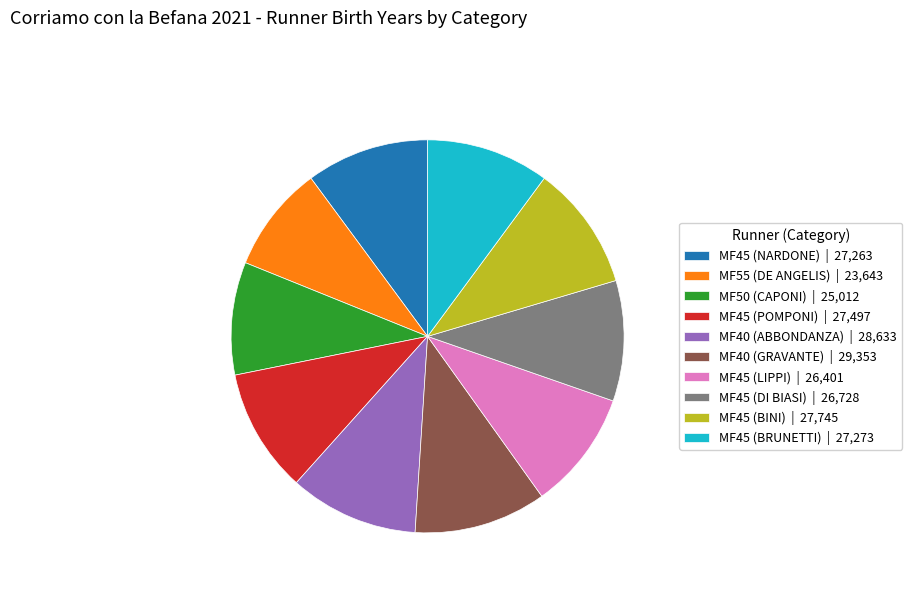

Approximately how many times larger is the value at MF45 (POMPONI) | 27,497 compared to MF45 (LIPPI) | 26,401?

1.0